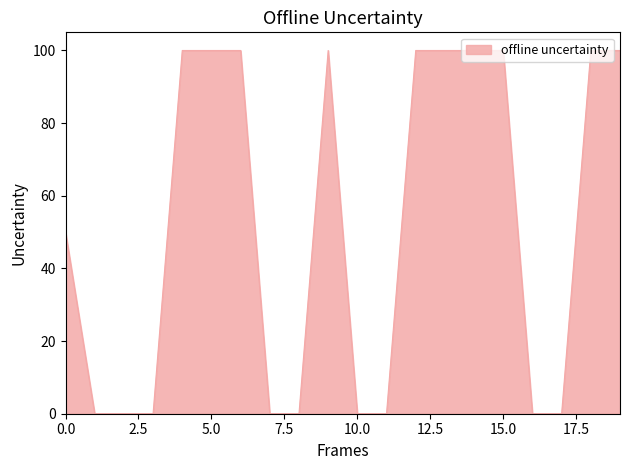

What is the difference between the maximum and minimum values?

100